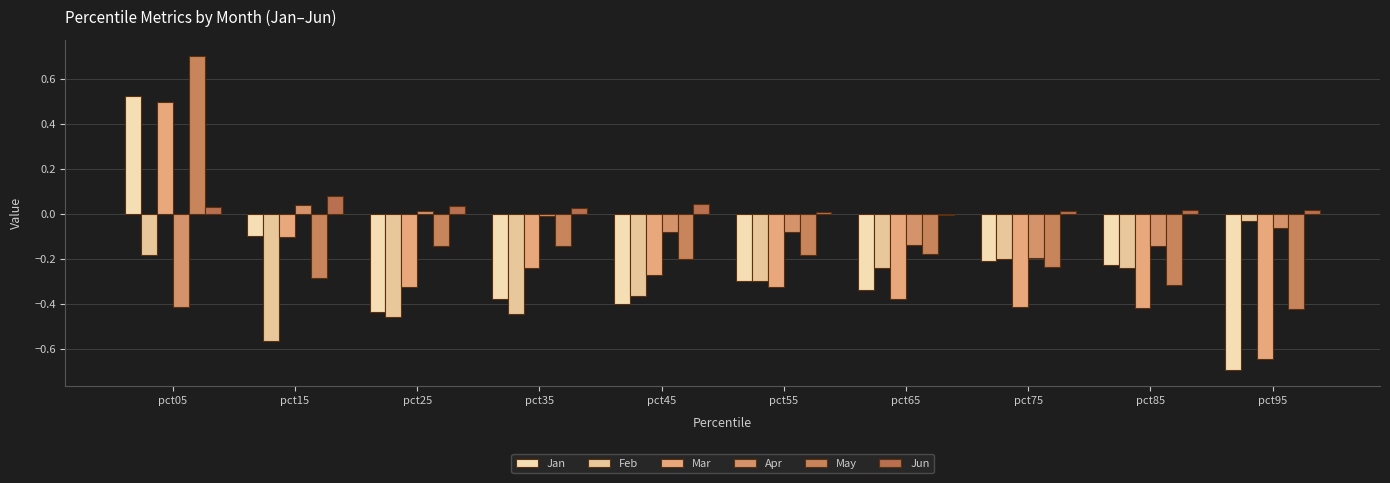

At which category is the sum across all series the highest?

pct05